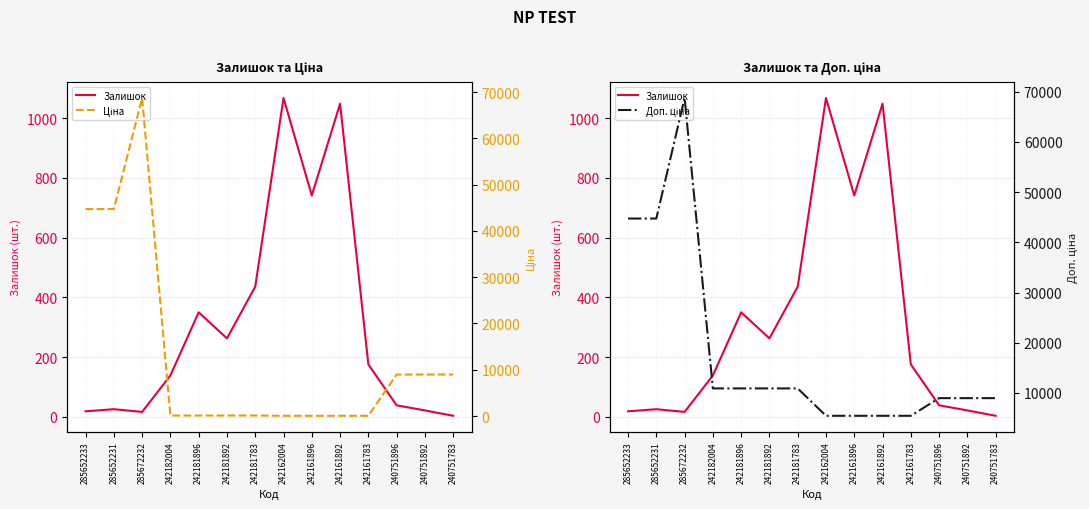

At how many categories does at least one series exceed 62802?

1